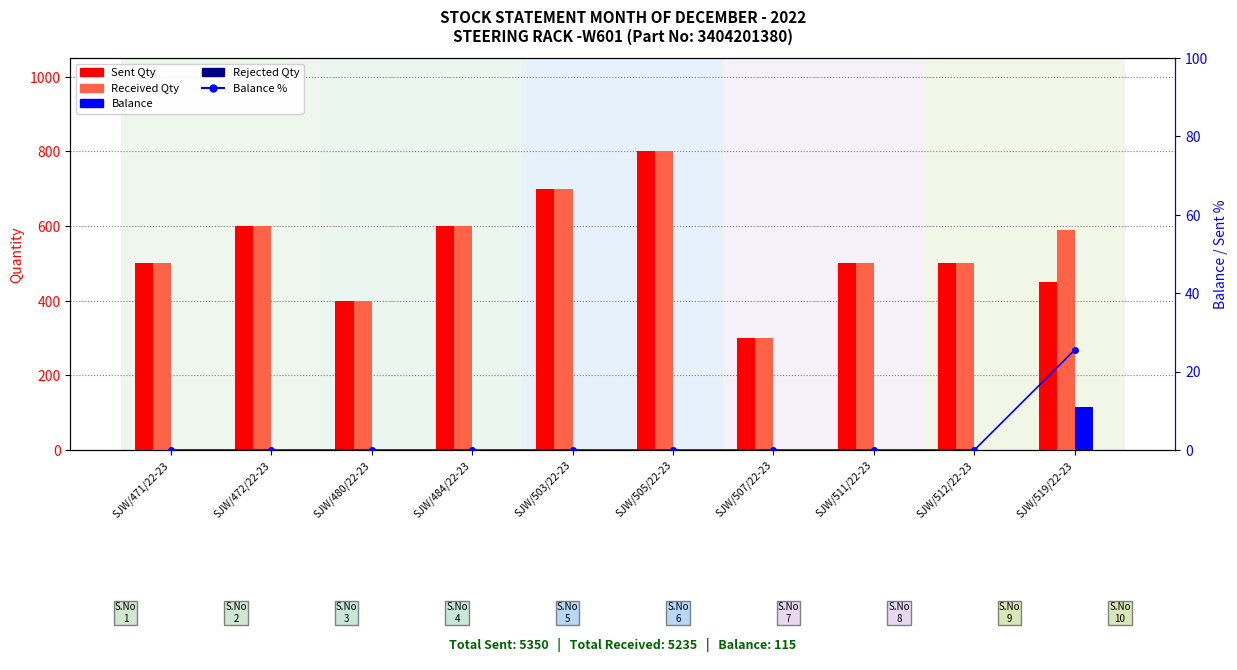

Reading right to left, list all the values displayed in this chart.

Sent Qty: SJW/519/22-23=450.0	SJW/512/22-23=500.0	SJW/511/22-23=500.0	SJW/507/22-23=300.0	SJW/505/22-23=800.0	SJW/503/22-23=700.0	SJW/484/22-23=600.0	SJW/480/22-23=400.0	SJW/472/22-23=600.0	SJW/471/22-23=500.0
Received Qty: SJW/519/22-23=590.0	SJW/512/22-23=500.0	SJW/511/22-23=500.0	SJW/507/22-23=300.0	SJW/505/22-23=800.0	SJW/503/22-23=700.0	SJW/484/22-23=600.0	SJW/480/22-23=400.0	SJW/472/22-23=600.0	SJW/471/22-23=500.0
Balance: SJW/519/22-23=115.0	SJW/512/22-23=0.0	SJW/511/22-23=0.0	SJW/507/22-23=0.0	SJW/505/22-23=0.0	SJW/503/22-23=0.0	SJW/484/22-23=0.0	SJW/480/22-23=0.0	SJW/472/22-23=0.0	SJW/471/22-23=0.0
Rejected Qty: SJW/519/22-23=0.0	SJW/512/22-23=0.0	SJW/511/22-23=0.0	SJW/507/22-23=0.0	SJW/505/22-23=0.0	SJW/503/22-23=0.0	SJW/484/22-23=0.0	SJW/480/22-23=0.0	SJW/472/22-23=0.0	SJW/471/22-23=0.0
Balance %: SJW/519/22-23=25.6	SJW/512/22-23=0.0	SJW/511/22-23=0.0	SJW/507/22-23=0.0	SJW/505/22-23=0.0	SJW/503/22-23=0.0	SJW/484/22-23=0.0	SJW/480/22-23=0.0	SJW/472/22-23=0.0	SJW/471/22-23=0.0